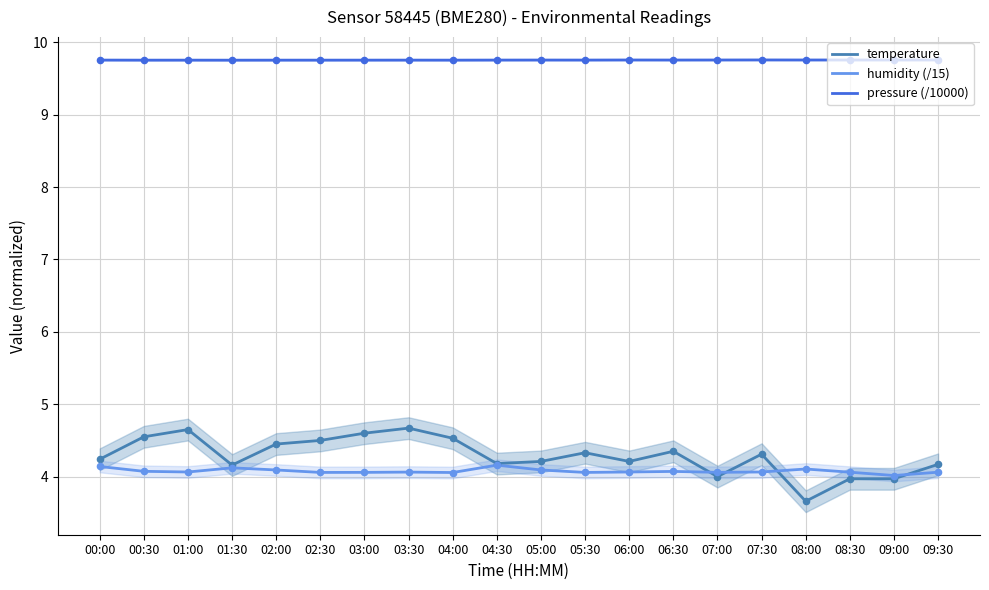

Is the value of humidity (/15) at 09:30 greater than the value of temperature at 00:30?

No